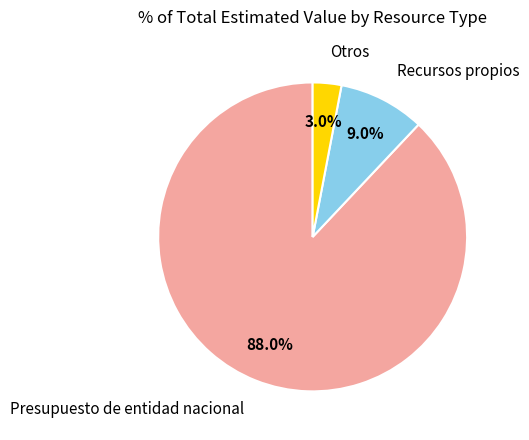

Is there any slice that represents more than half of the pie?

Yes